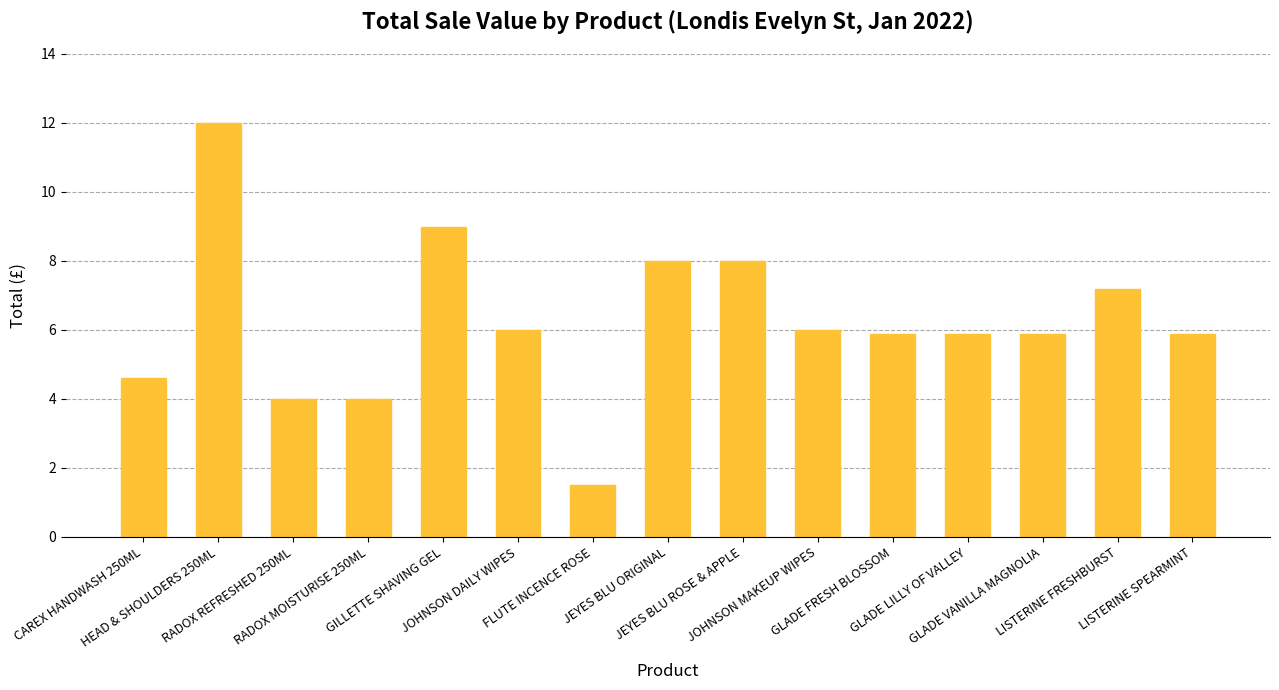

What is the sum of the values at GLADE VANILLA MAGNOLIA and JEYES BLU ROSE & APPLE?

13.9